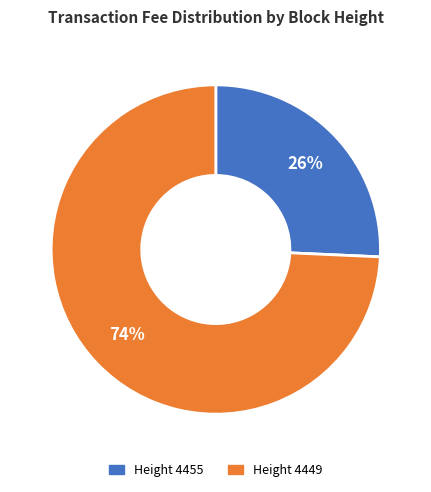

Which slice is the smallest?

Height 4455